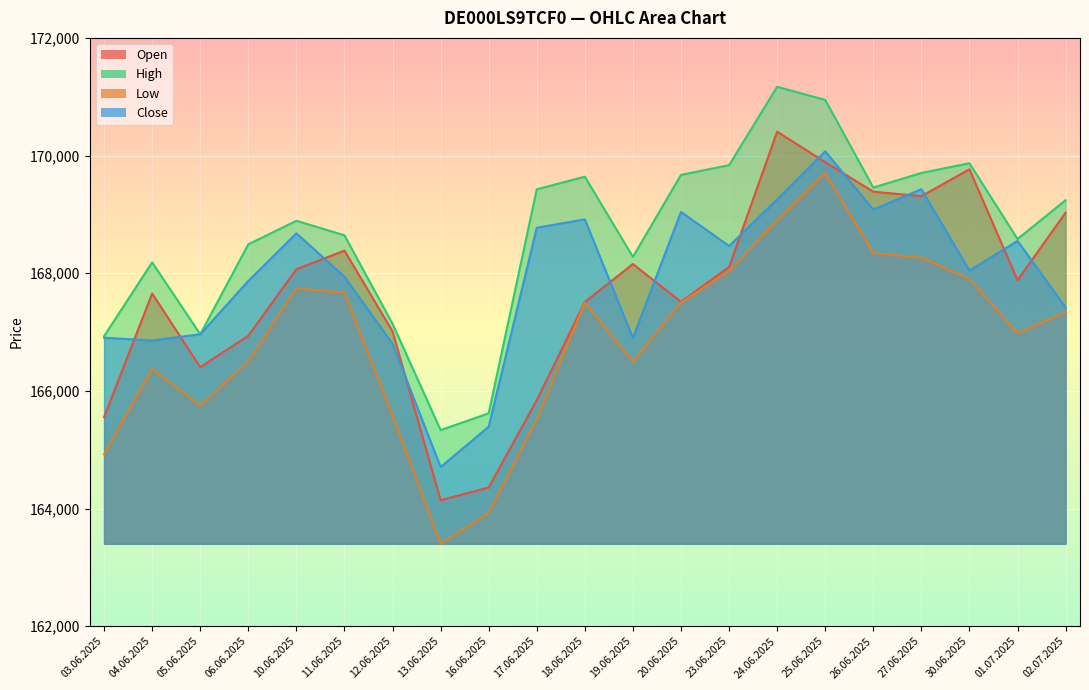

What is the minimum value for Low?

163400